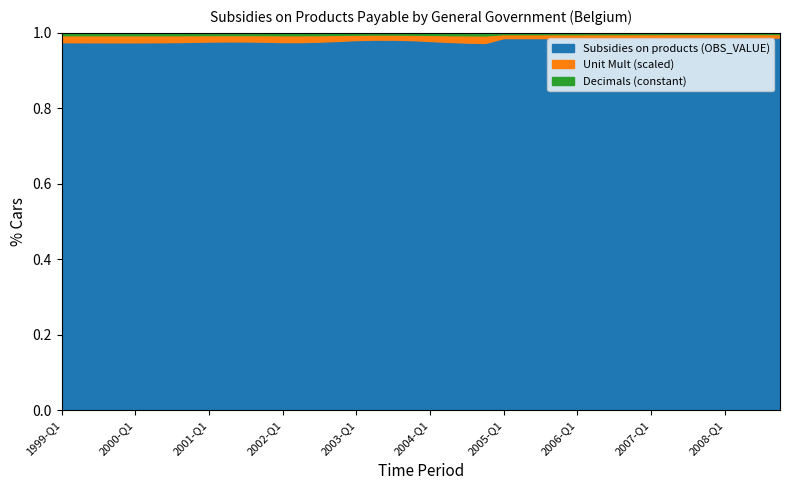

The Subsidies on products (OBS_VALUE) series shows 0.4 at 2005-Q1. True or false?

False